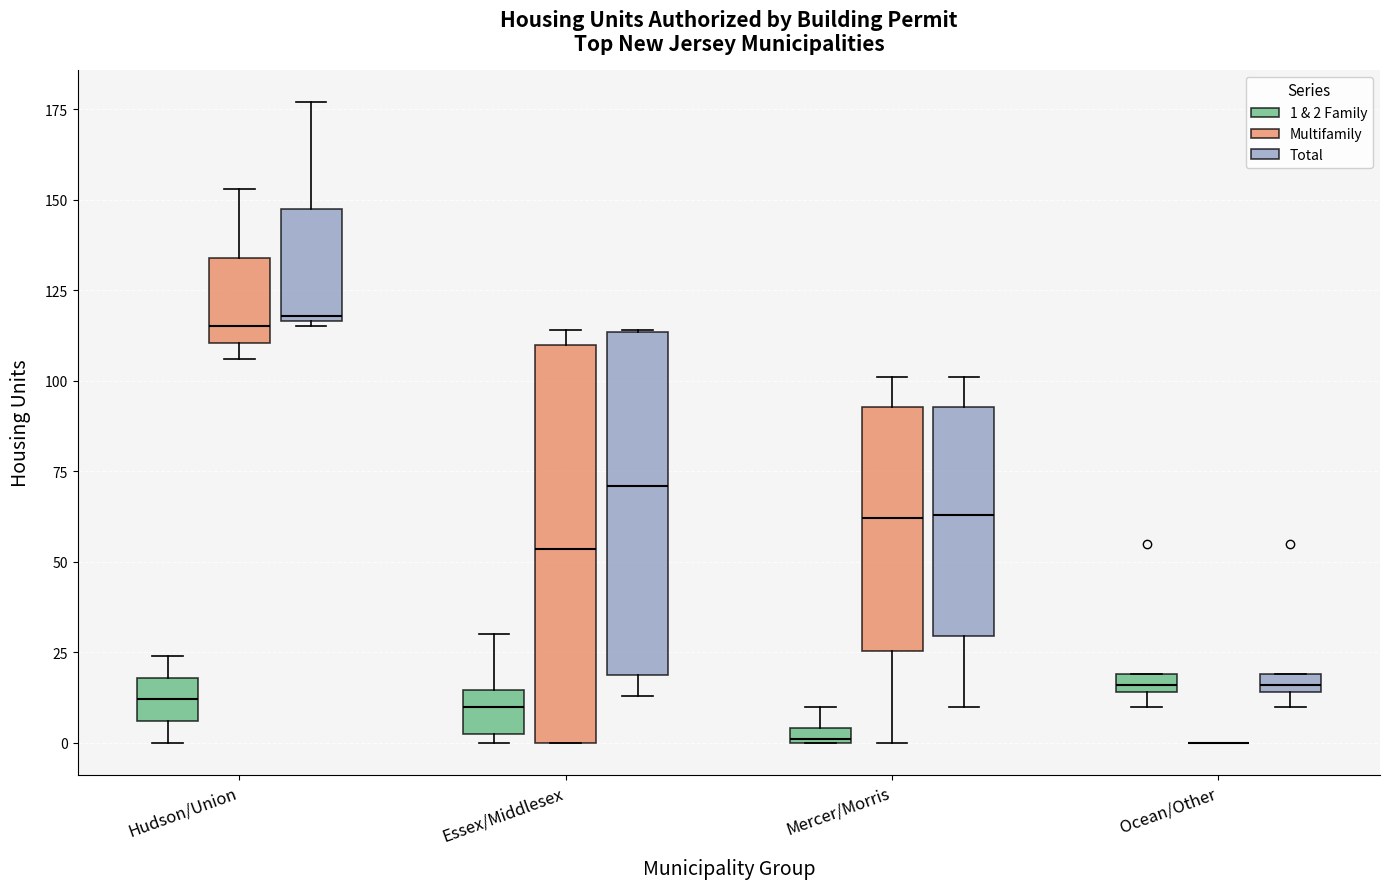

Which box is the tallest, from its lower edge to its upper edge?

Essex/Middlesex (Multifamily)